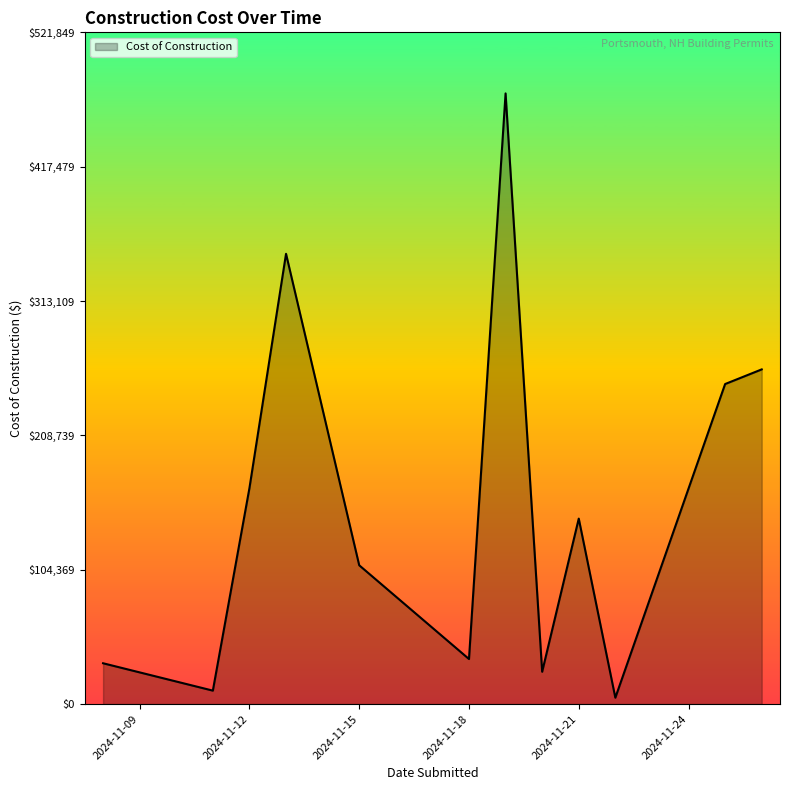

What is the smallest value displayed?

4968.0